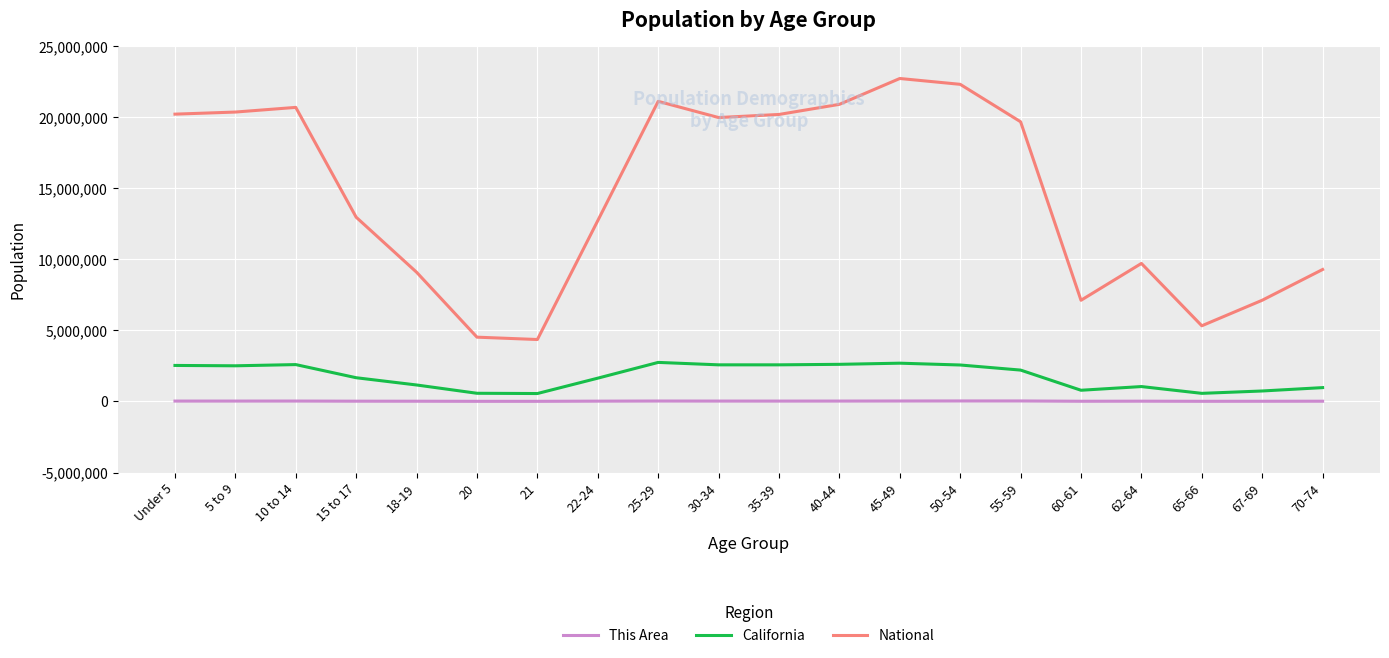

What is the difference between the This Area values at 22-24 and 15 to 17?

2800